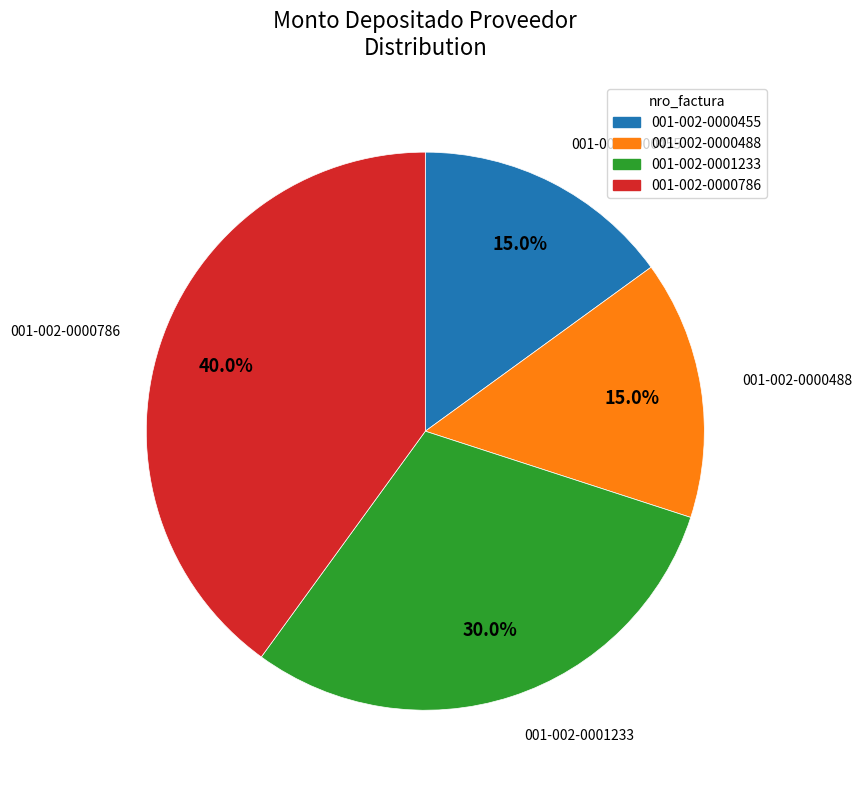

Which slice is the largest?

001-002-0000786